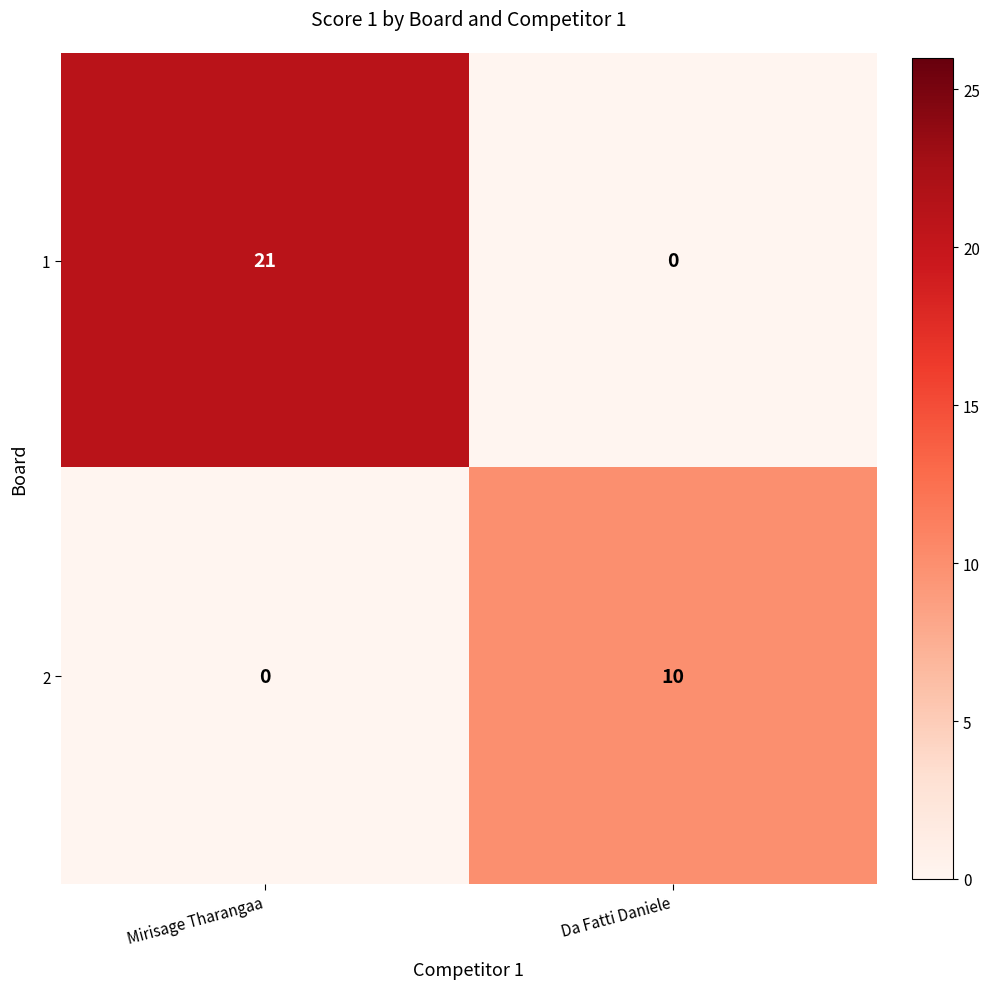

True or false: 2 has a value of 10 at Da Fatti Daniele.

True